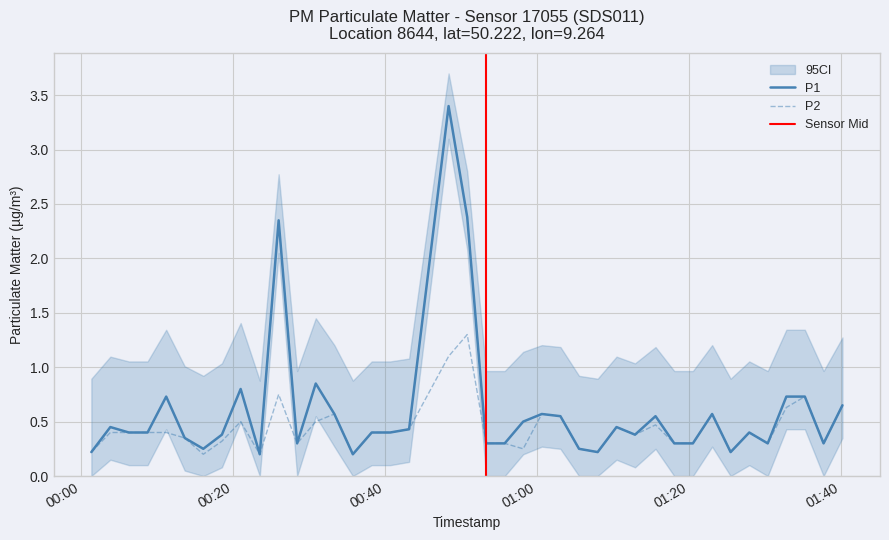

What is the maximum value for P2?

1.3